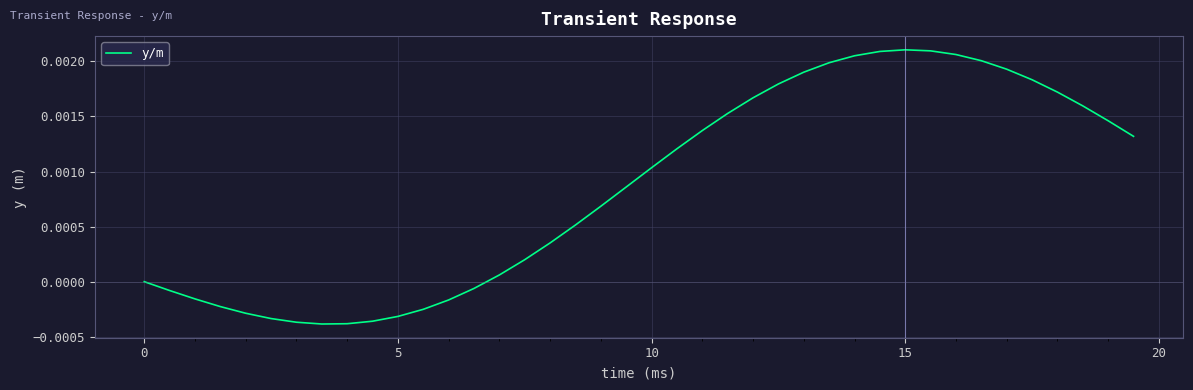

Does the chart display data point markers on the line(s)?

No